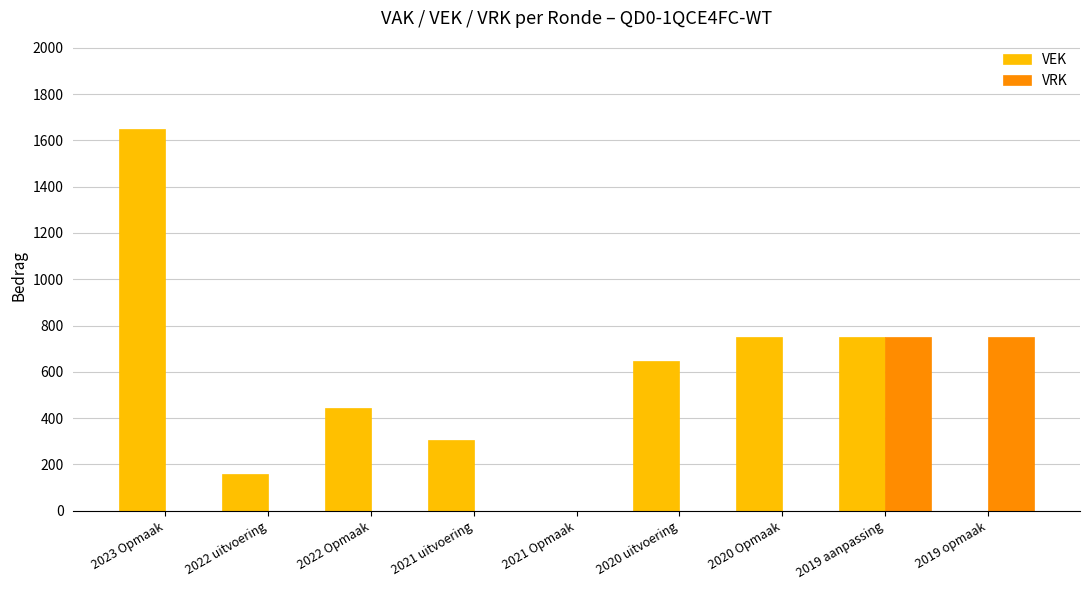

Is it true that VEK equals 648 at 2020 uitvoering?

True